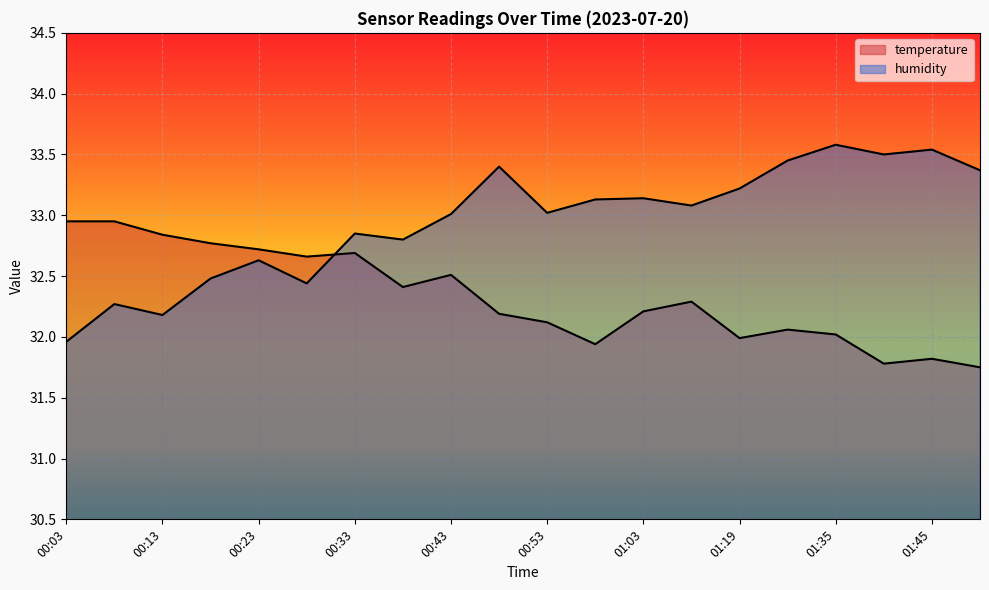

What are all the series names shown in the legend?

temperature, humidity